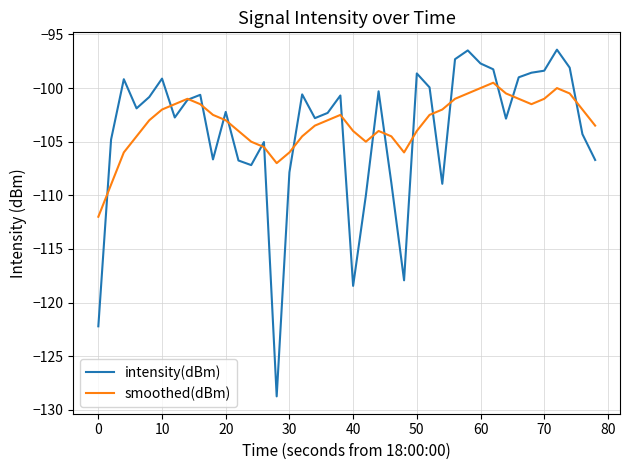

What is the maximum value for smoothed(dBm)?

-99.5